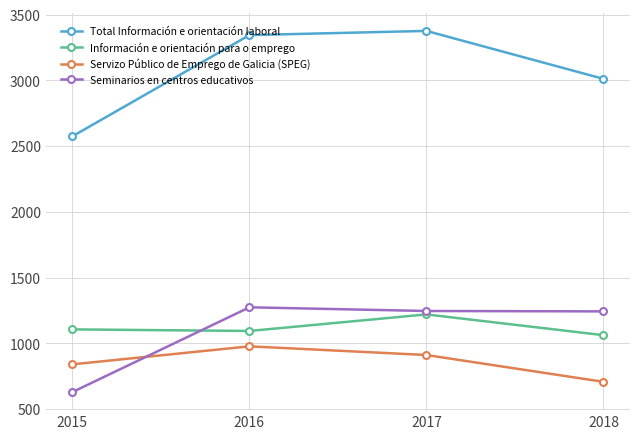

Which series has the largest range (max minus min)?

Total Información e orientación laboral